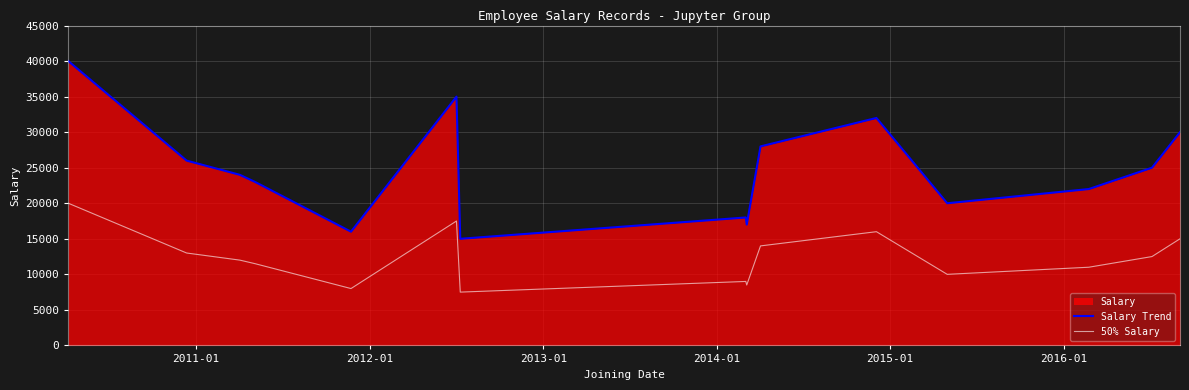

What is the maximum value shown in the chart?

40000